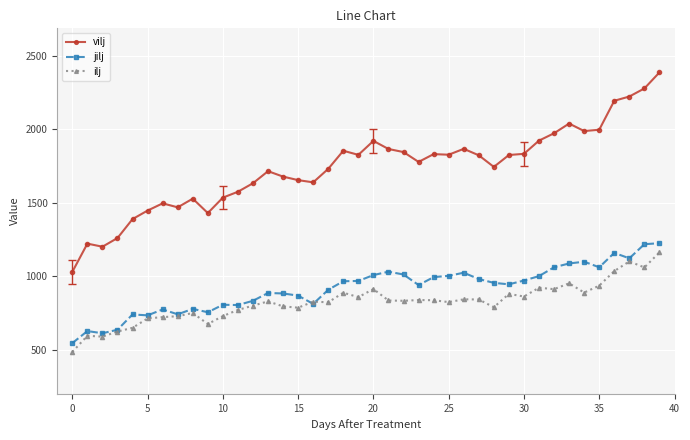

What is the maximum value shown in the chart?

2387